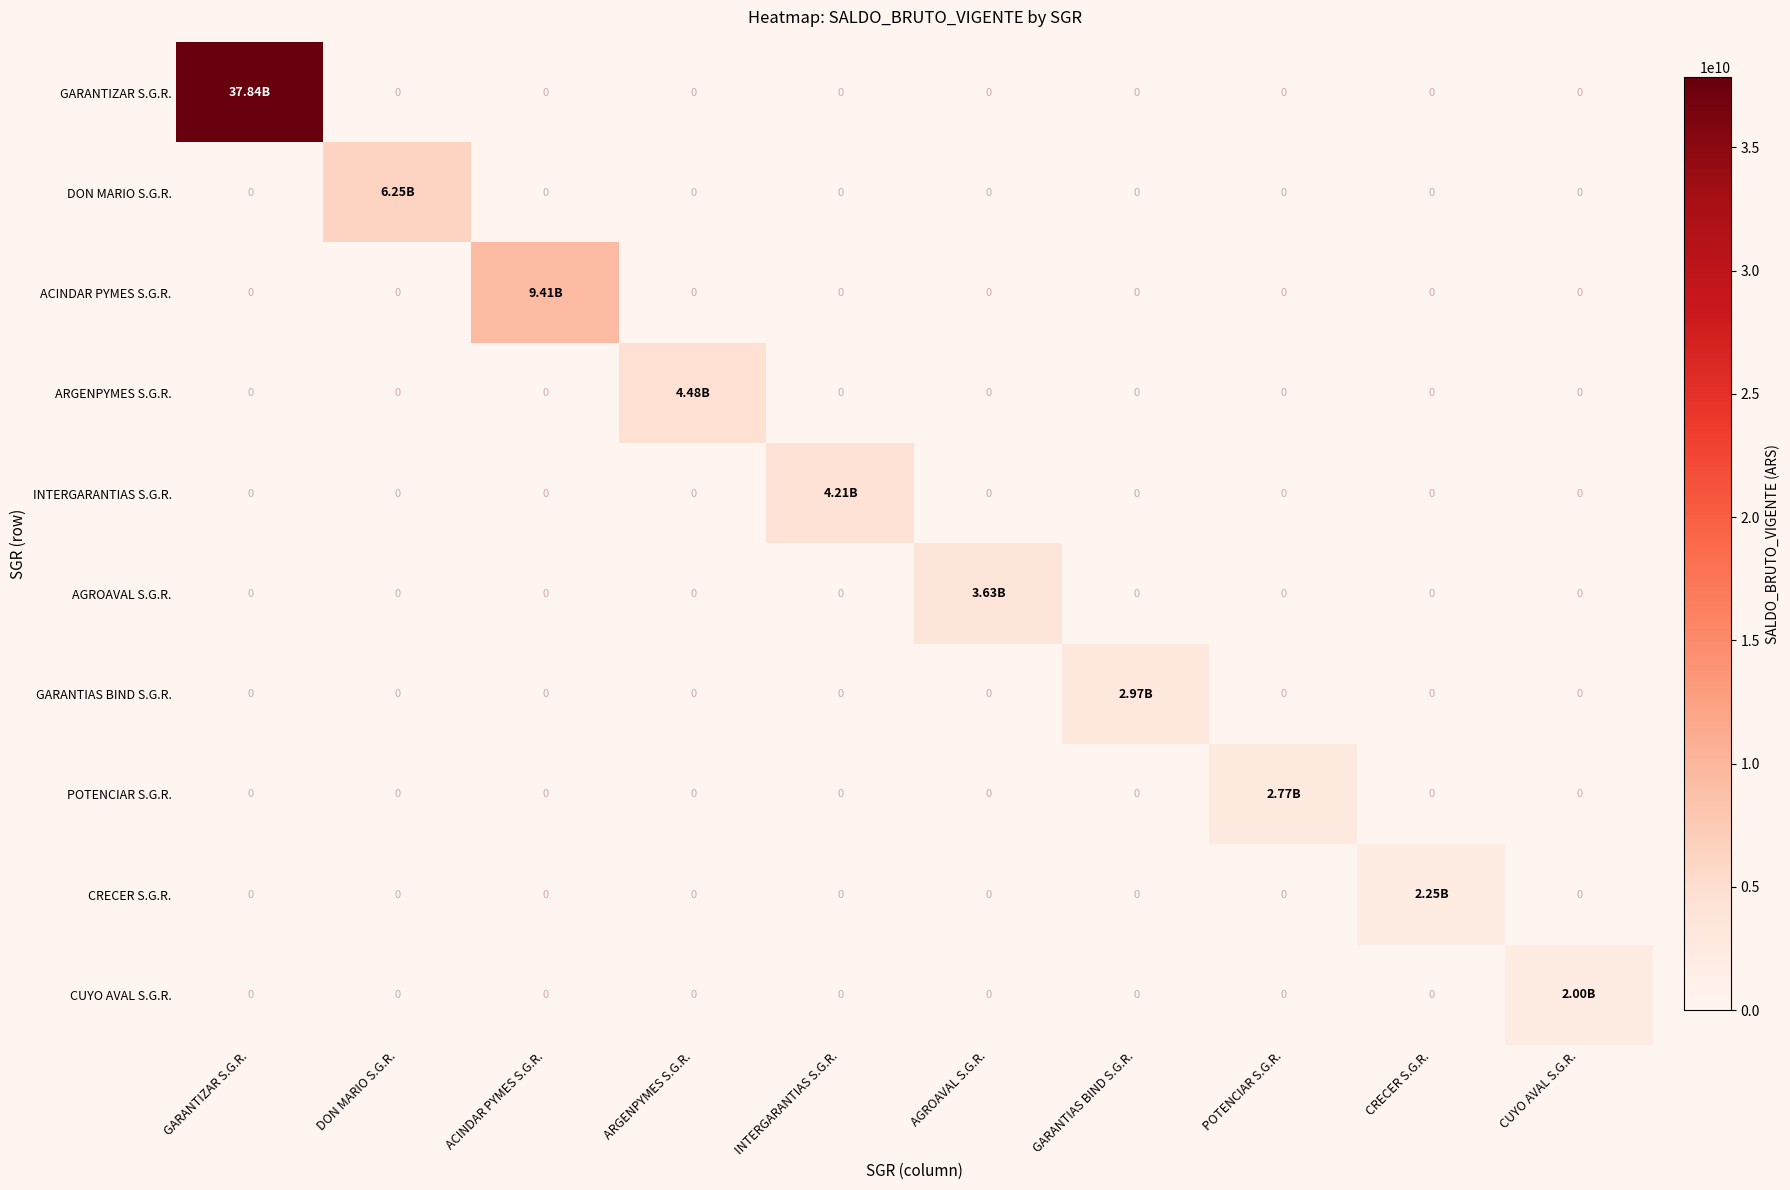

Which has a higher value, ARGENPYMES S.G.R. or CRECER S.G.R.?

ARGENPYMES S.G.R.